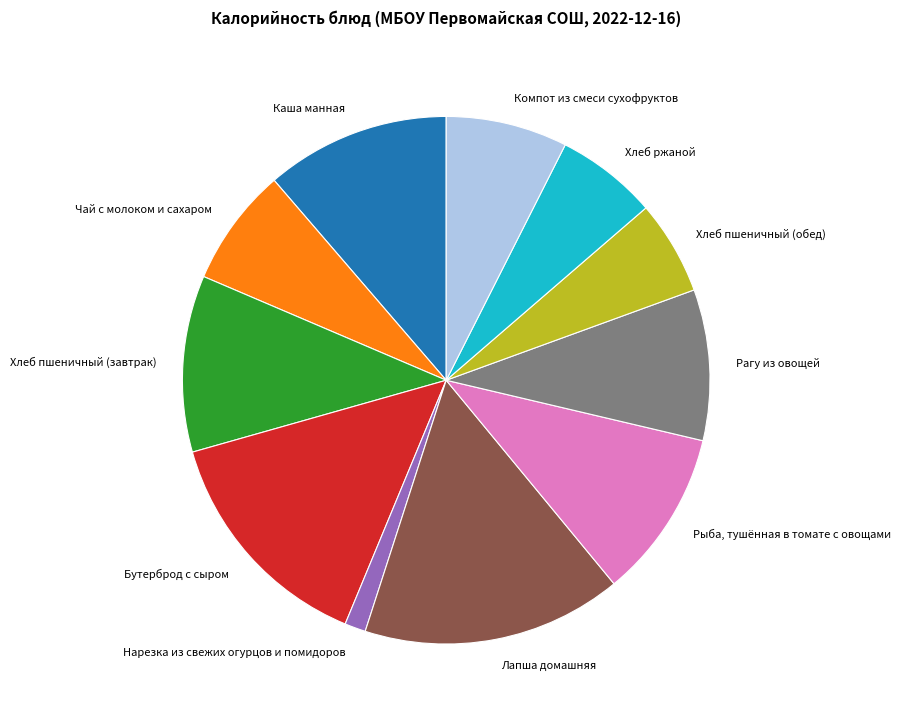

Is the sum of Каша манная and Лапша домашняя greater than half?

No